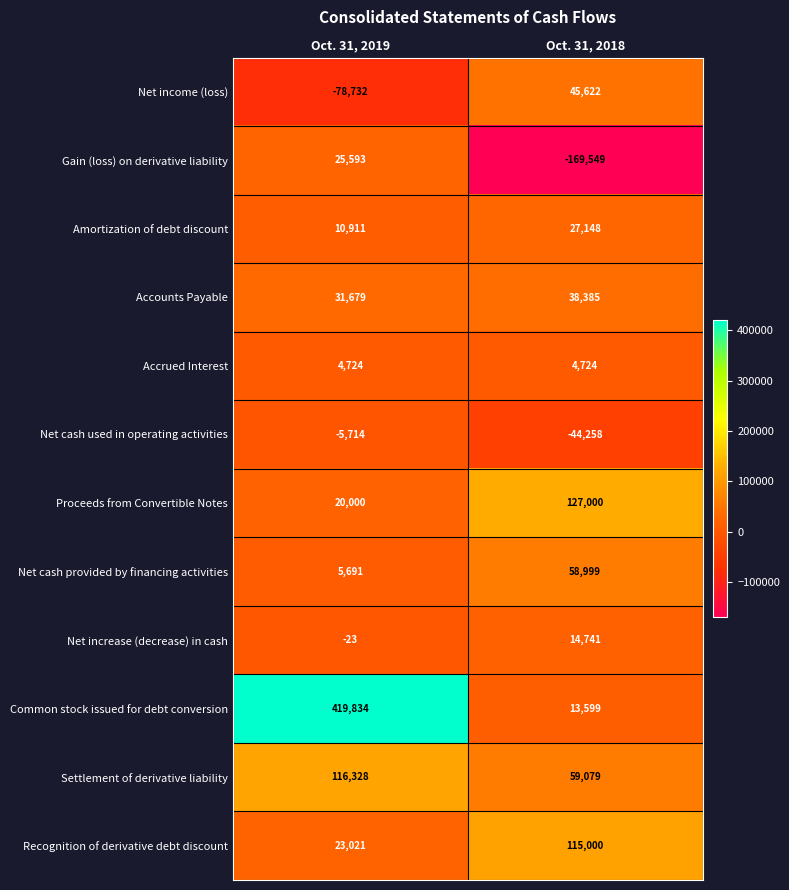

What is the sum of the Accounts Payable values at Oct. 31, 2019 and Oct. 31, 2018?

70064